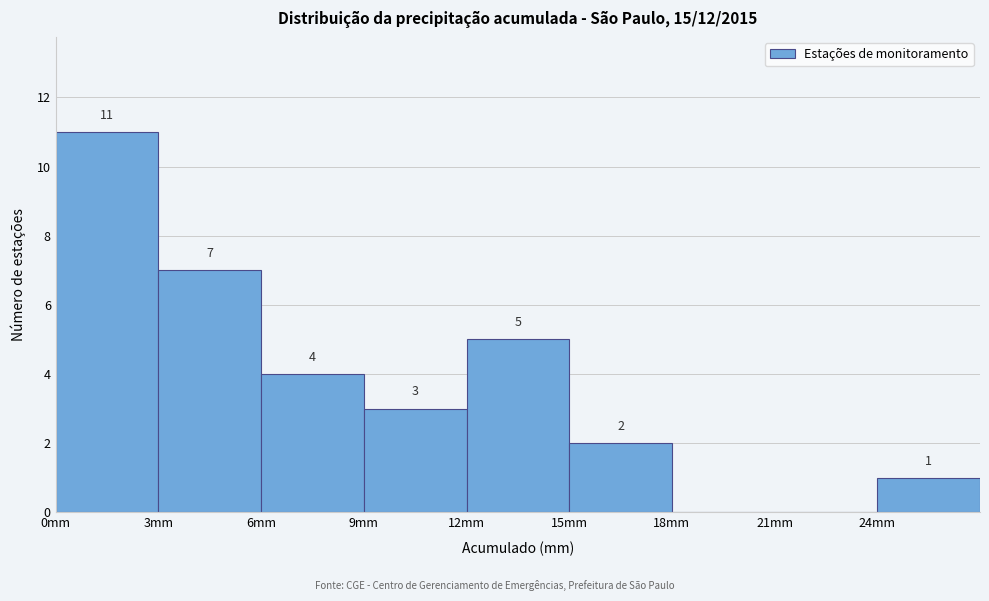

Which range on the x-axis has the tallest bar?

0 to 3